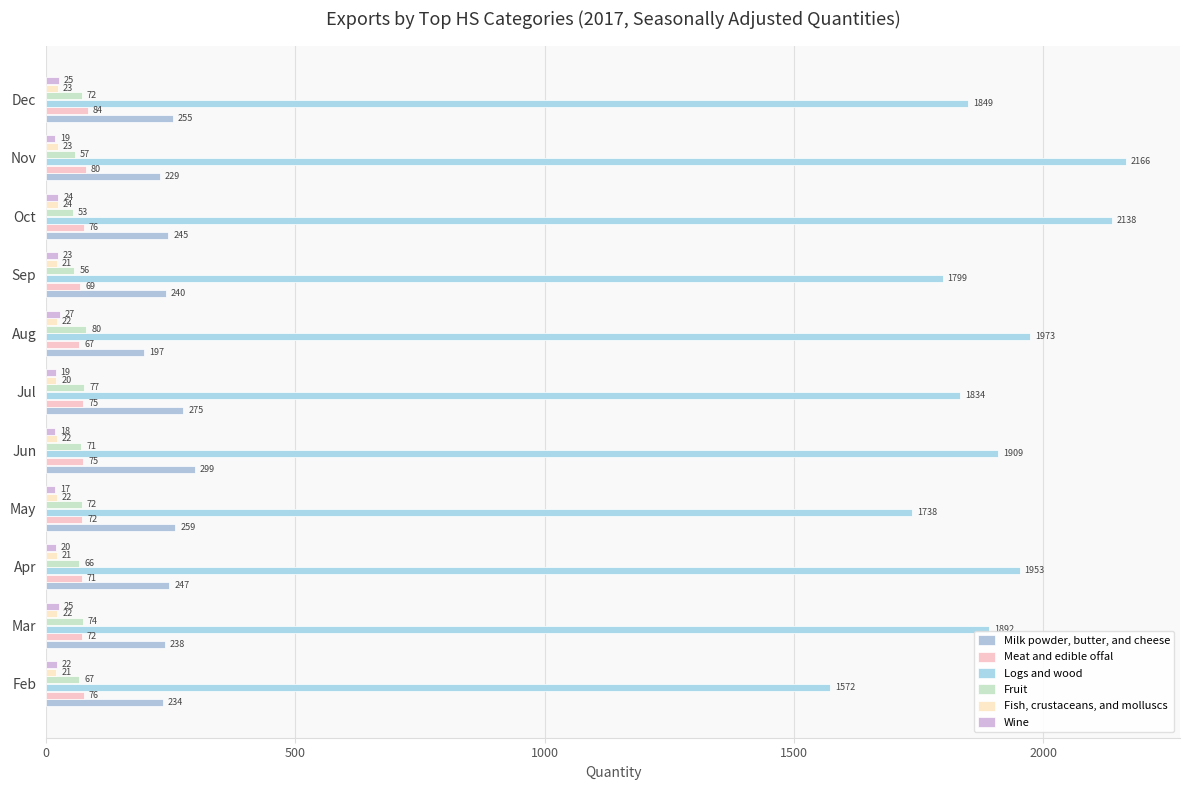

Which category has the lowest value across all series?

May